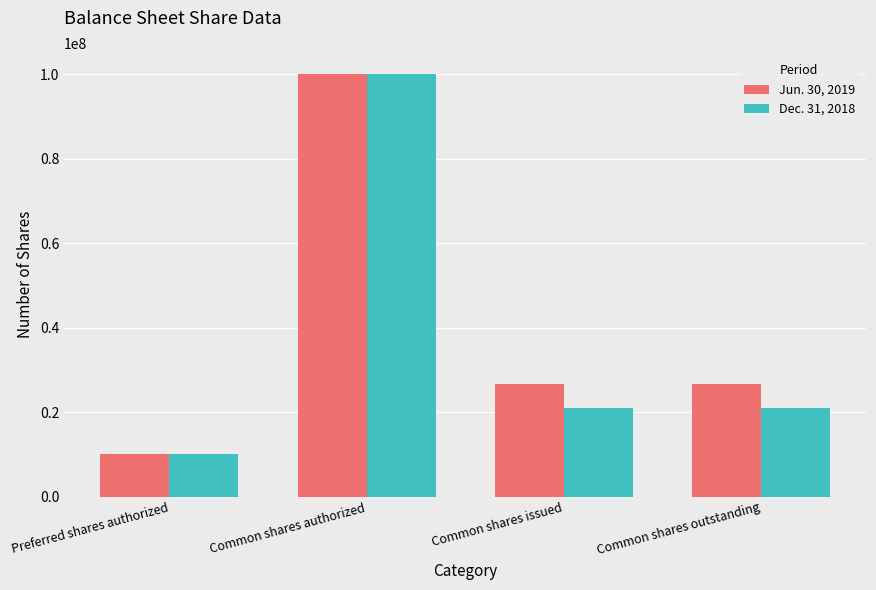

Reading left to right, list all the values displayed in this chart.

Jun. 30, 2019: 10000000	100000000	26631603	26631603
Dec. 31, 2018: 10000000	100000000	20881603	20881603